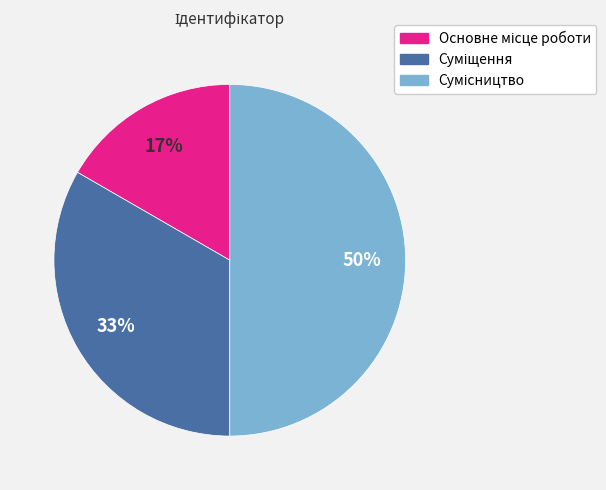

To the nearest percent, what is the difference between the largest and smallest slice percentages?

33%